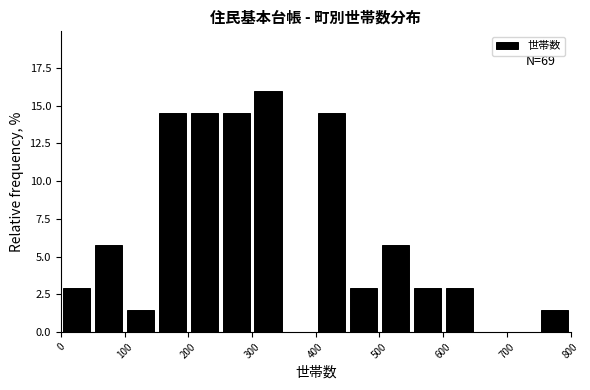

Which range on the x-axis has the tallest bar?

300 to 350